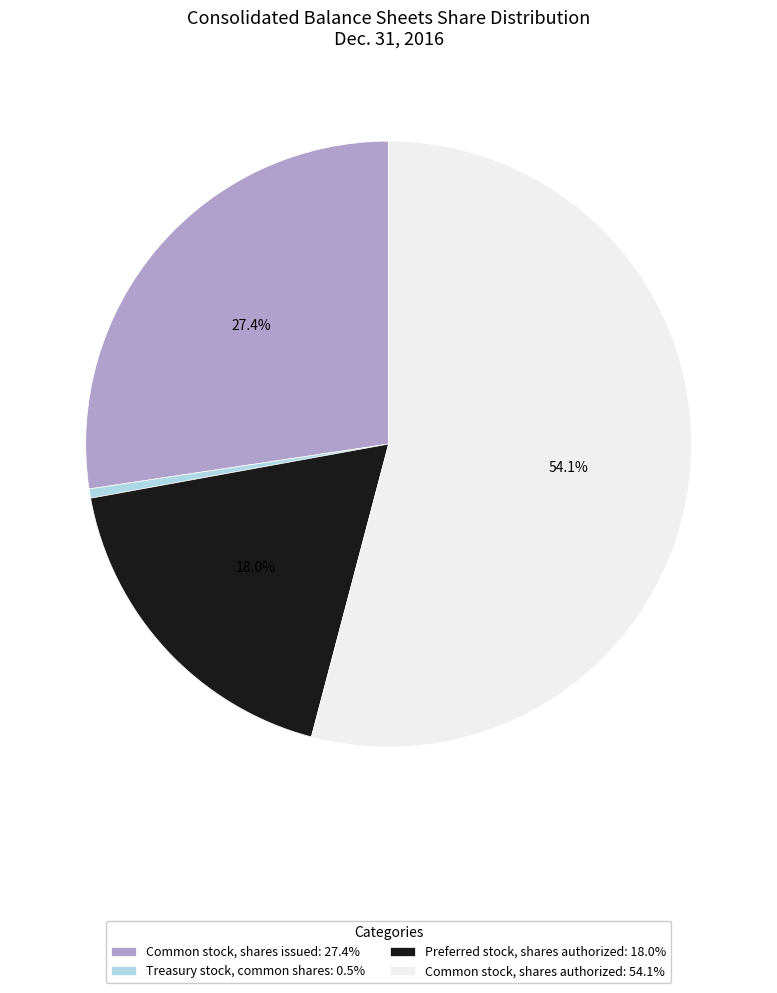

How many slices are in this pie chart?

4